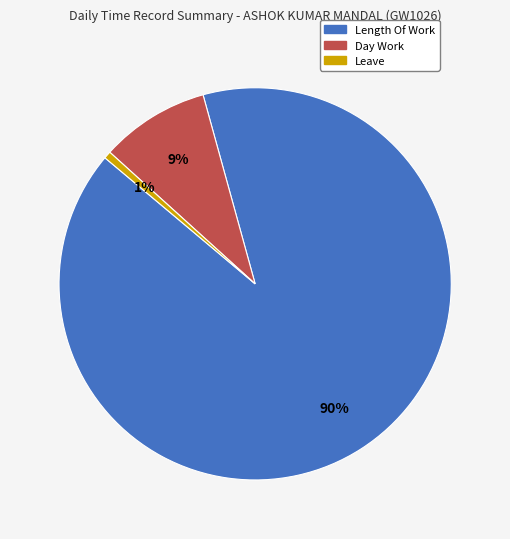

Approximately how many times larger is the value at Length Of Work compared to Day Work?

10.0